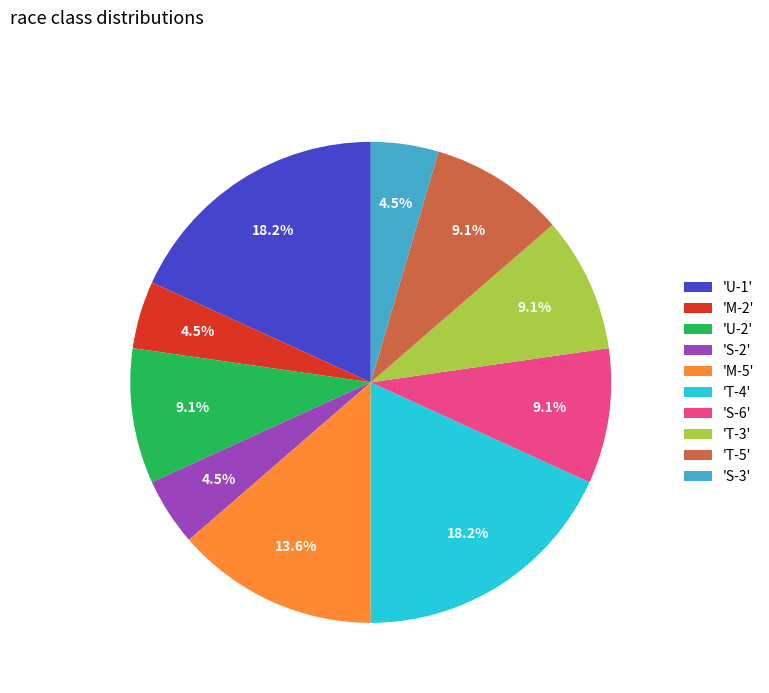

Is there any slice that represents more than half of the pie?

No